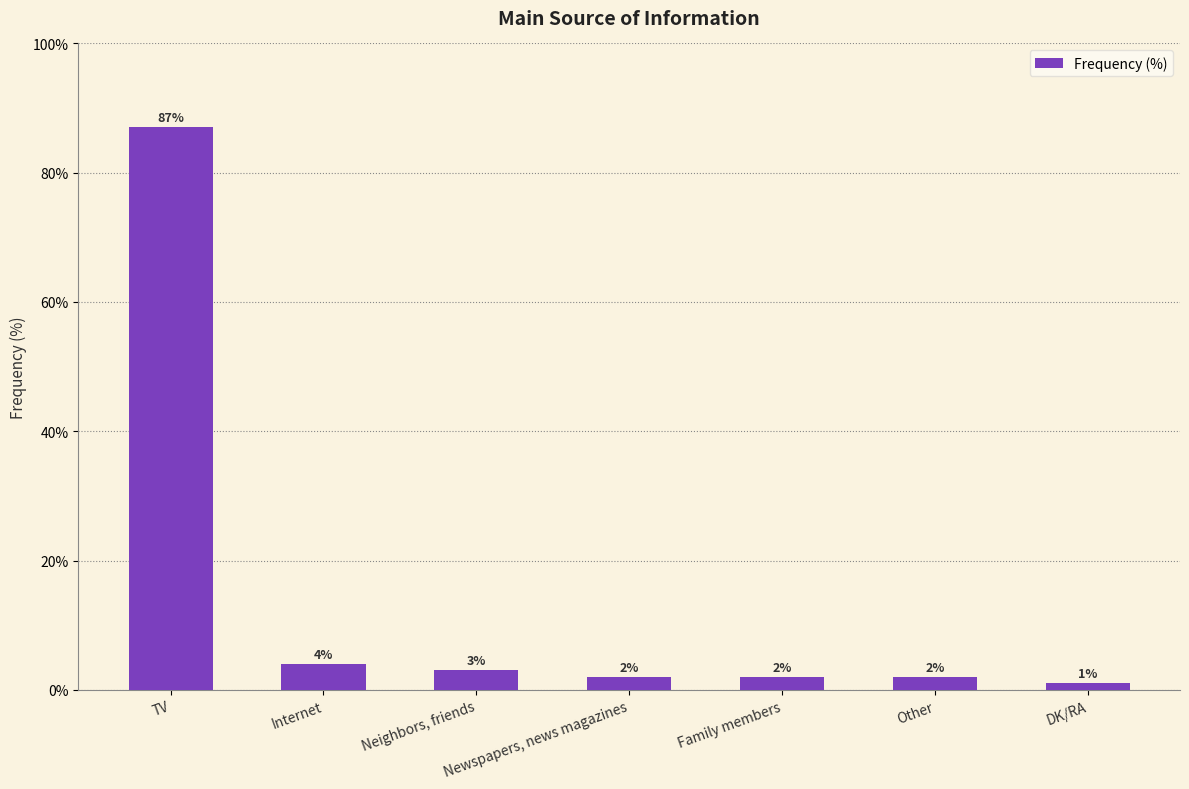

Reading right to left, what are all the values shown in this chart?

1	2	2	2	3	4	87